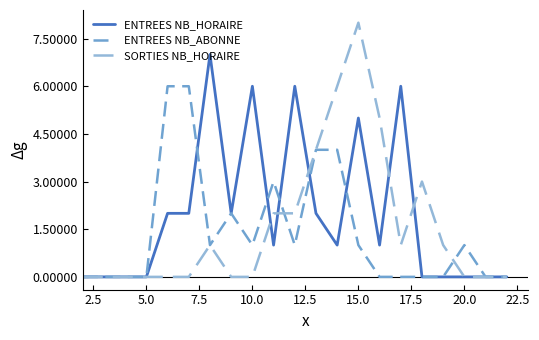

List the series in order of their peak value, highest first.

SORTIES NB_HORAIRE, ENTREES NB_HORAIRE, ENTREES NB_ABONNE